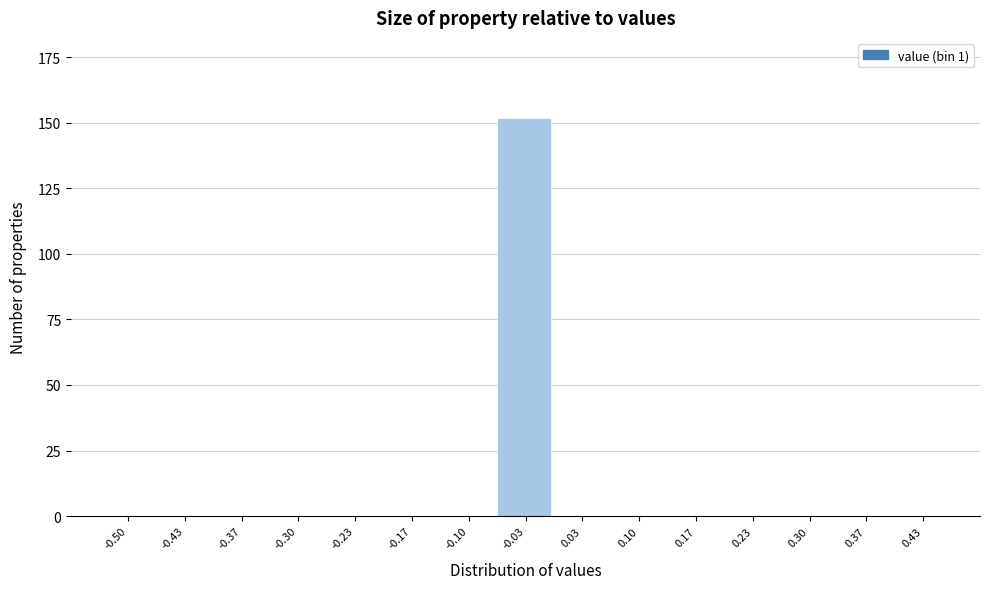

Reading right to left, transcribe all the data shown in this chart.

0.43=0	0.37=0	0.30=0	0.23=0	0.17=0	0.10=0	0.03=0	-0.03=152	-0.10=0	-0.17=0	-0.23=0	-0.30=0	-0.37=0	-0.43=0	-0.50=0